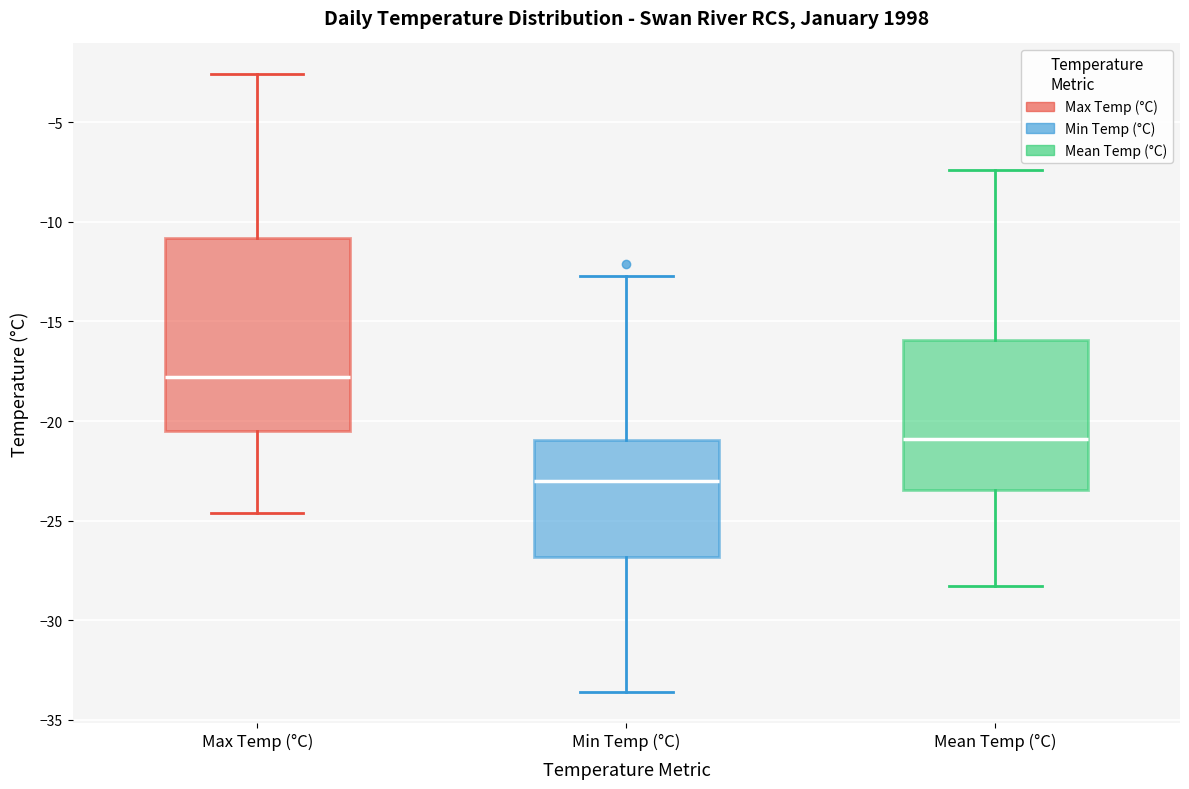

Which box is the tallest, from its lower edge to its upper edge?

Max Temp (°C)